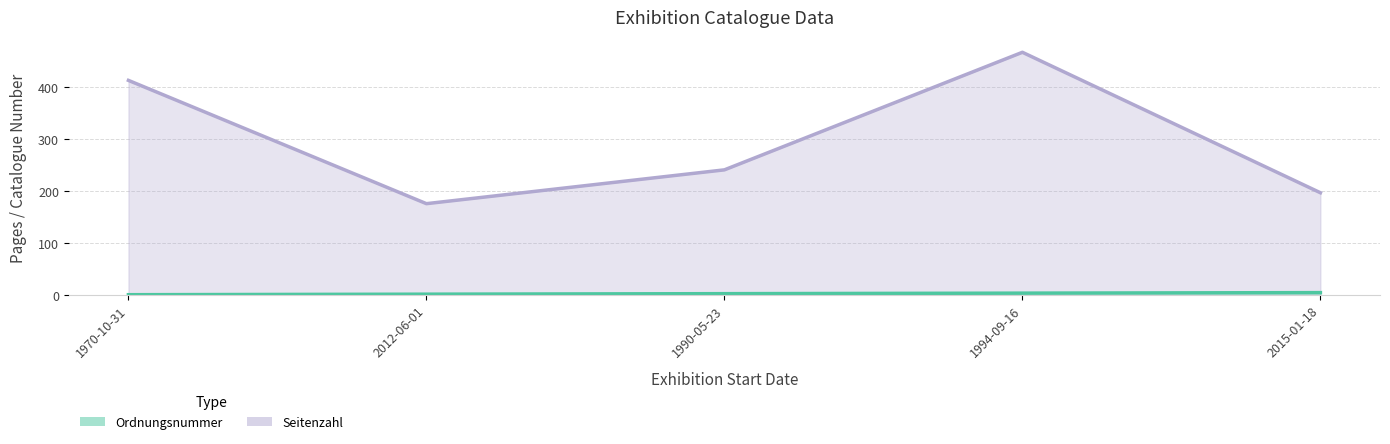

True or false: Ordnungsnummer and Seitenzahl cross at least once.

False